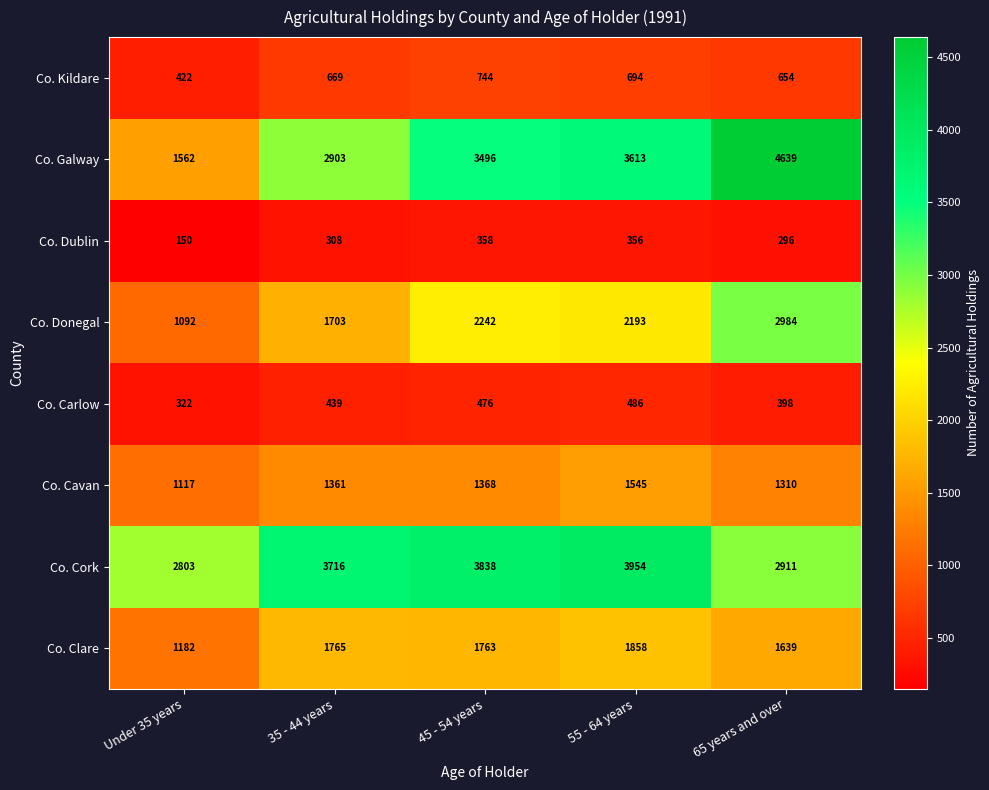

The Co. Galway series shows 726 at 45 - 54 years. True or false?

False